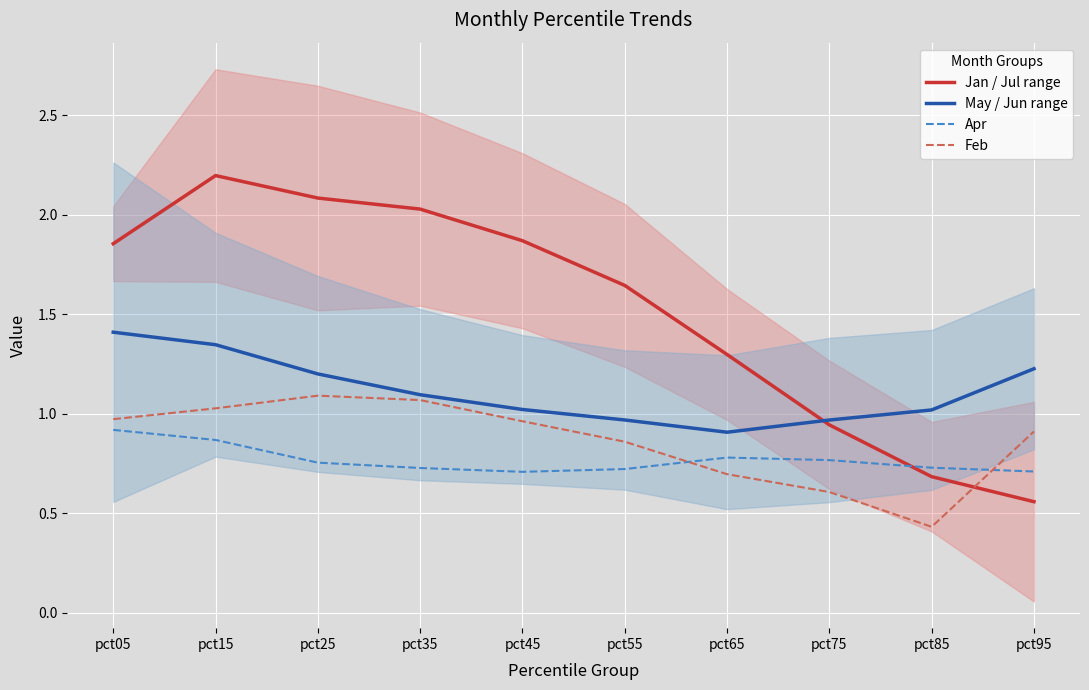

Reading left to right, transcribe all the data shown in this chart.

Jan / Jul range: pct05=1.9	pct15=2.2	pct25=2.1	pct35=2.0	pct45=1.9	pct55=1.6	pct65=1.3	pct75=0.9	pct85=0.7	pct95=0.6
May / Jun range: pct05=1.4	pct15=1.3	pct25=1.2	pct35=1.1	pct45=1.0	pct55=1.0	pct65=0.9	pct75=1.0	pct85=1.0	pct95=1.2
Apr: pct05=0.9	pct15=0.9	pct25=0.8	pct35=0.7	pct45=0.7	pct55=0.7	pct65=0.8	pct75=0.8	pct85=0.7	pct95=0.7
Feb: pct05=1.0	pct15=1.0	pct25=1.1	pct35=1.1	pct45=1.0	pct55=0.9	pct65=0.7	pct75=0.6	pct85=0.4	pct95=0.9